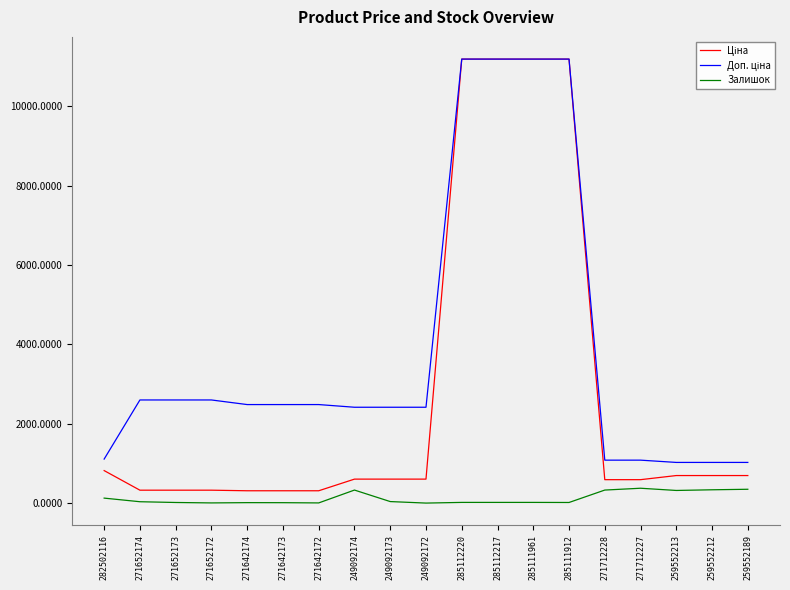

True or false: Залишок has a value of 17.0 at 285111961.

True